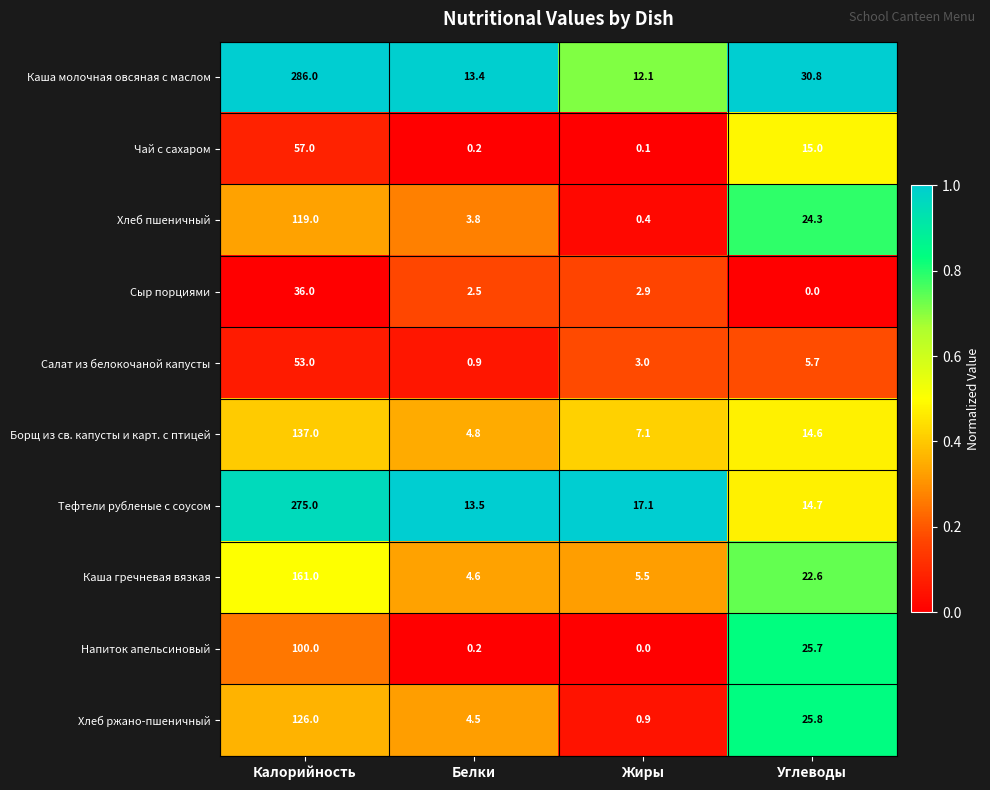

What is the maximum value shown in the chart?

286.0